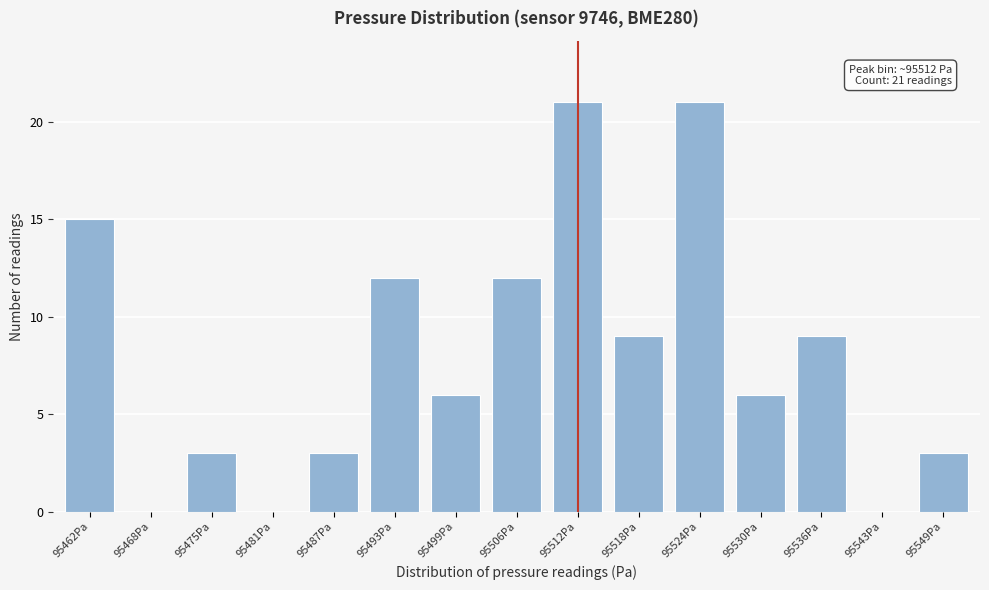

Reading left to right, what are all the values shown in this chart?

95462Pa=15	95468Pa=0	95475Pa=3	95481Pa=0	95487Pa=3	95493Pa=12	95499Pa=6	95506Pa=12	95512Pa=21	95518Pa=9	95524Pa=21	95530Pa=6	95536Pa=9	95543Pa=0	95549Pa=3